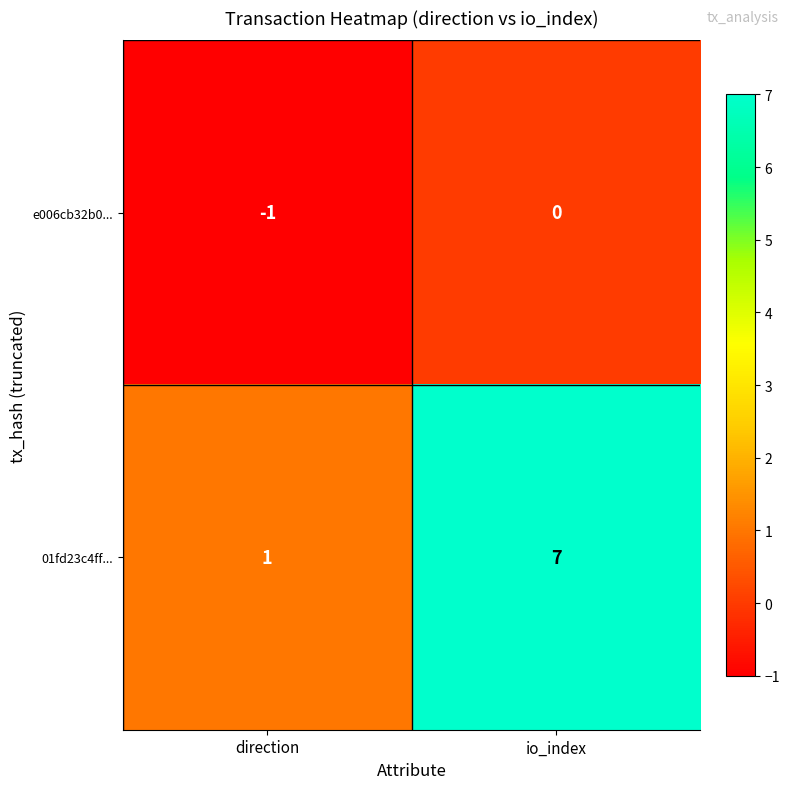

Is it true that e006cb32b0... equals 1 at io_index?

False